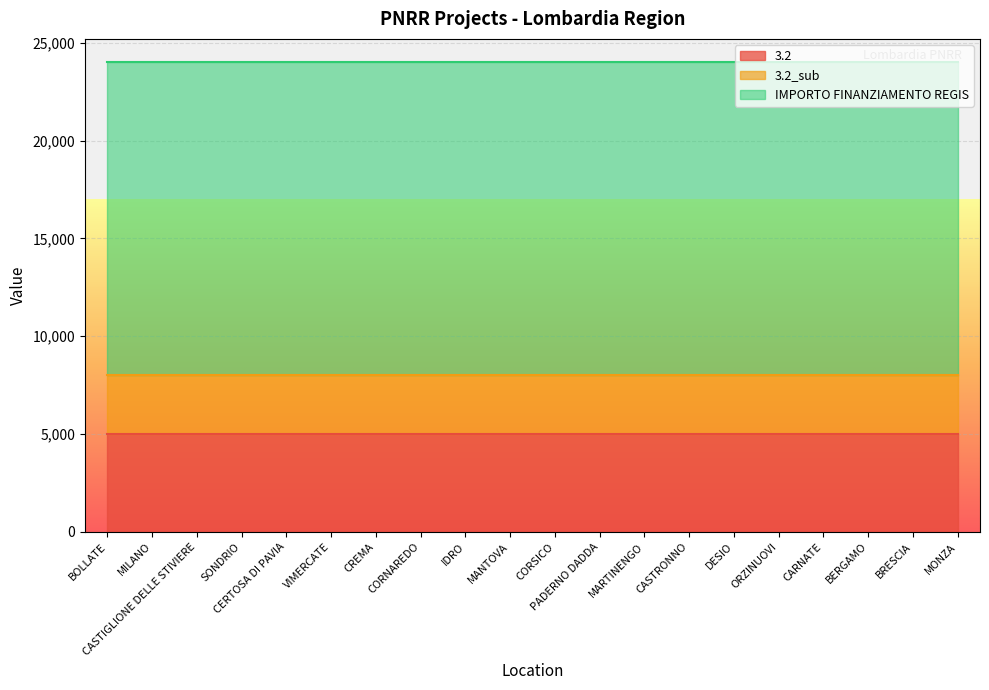

What is the total value across all series at CASTIGLIONE DELLE STIVIERE?

24000